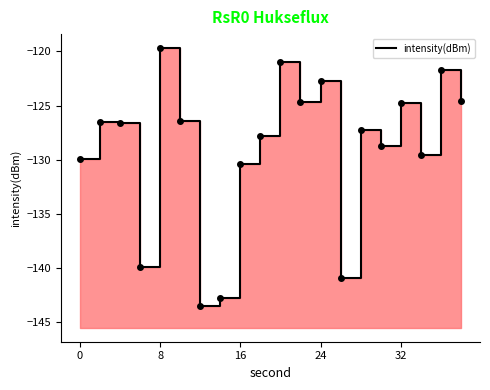

Reading right to left, what are all the values shown in this chart?

-124.6	-121.7	-129.5	-124.7	-128.8	-127.3	-140.9	-122.8	-124.6	-120.9	-127.8	-130.4	-142.7	-143.5	-126.4	-119.7	-139.9	-126.6	-126.5	-129.9